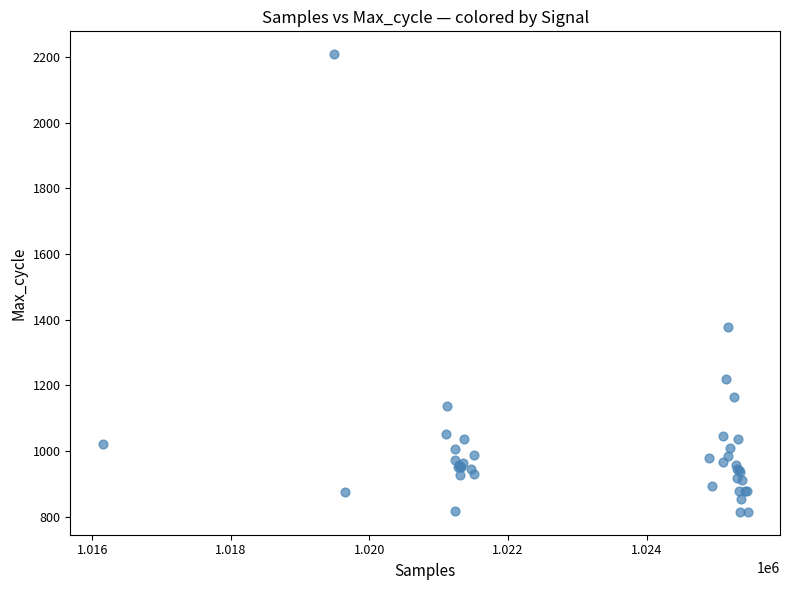

What Y value in the scatter plot is closest to 1511?

1378